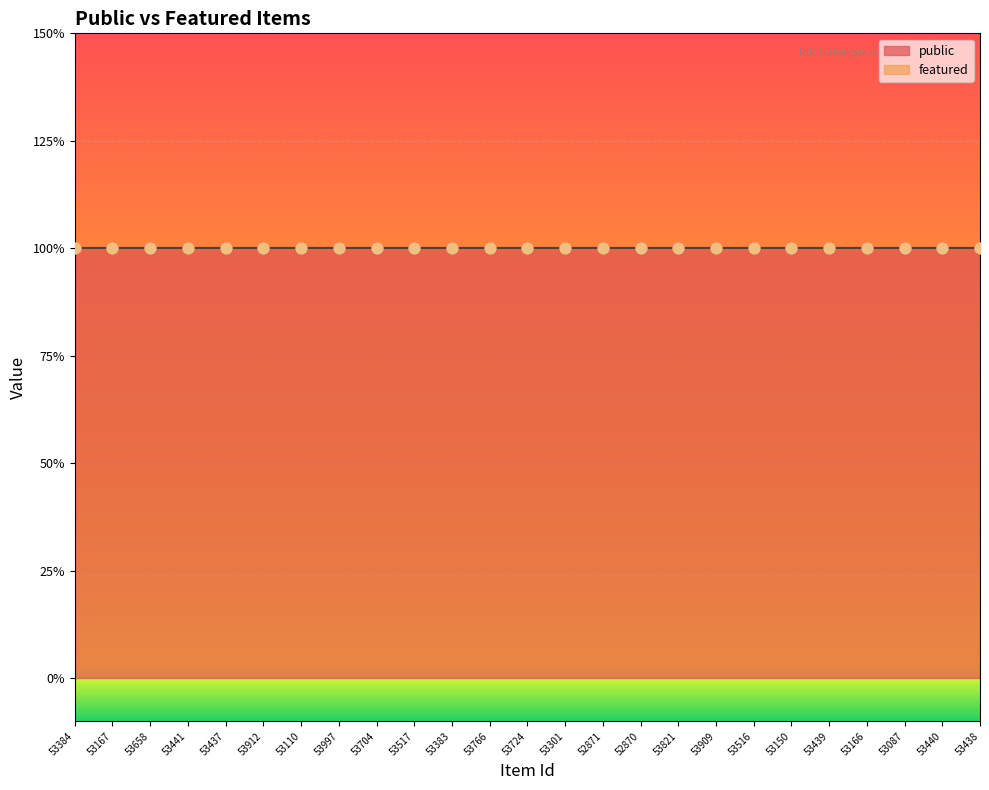

Which series has the widest spread of Y values?

public